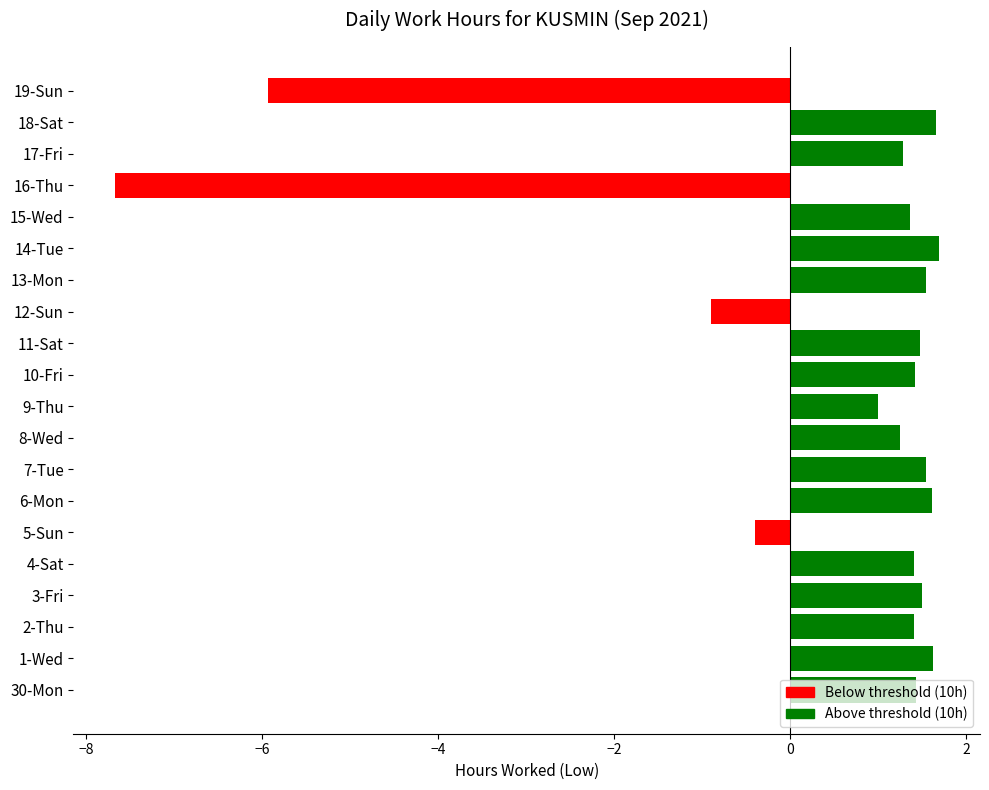

How many values are above zero?

16